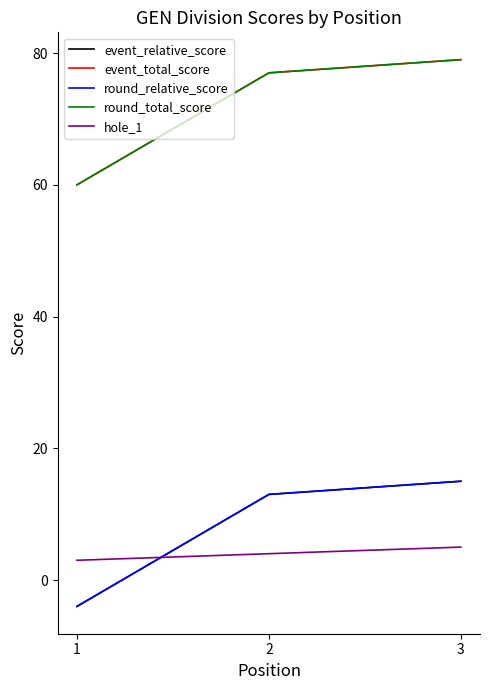

List the labels in order of round_relative_score value, largest first.

3, 2, 1